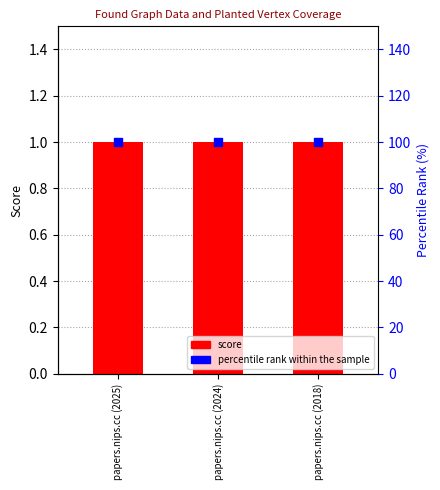

Which series has the largest Y range (max minus min)?

score